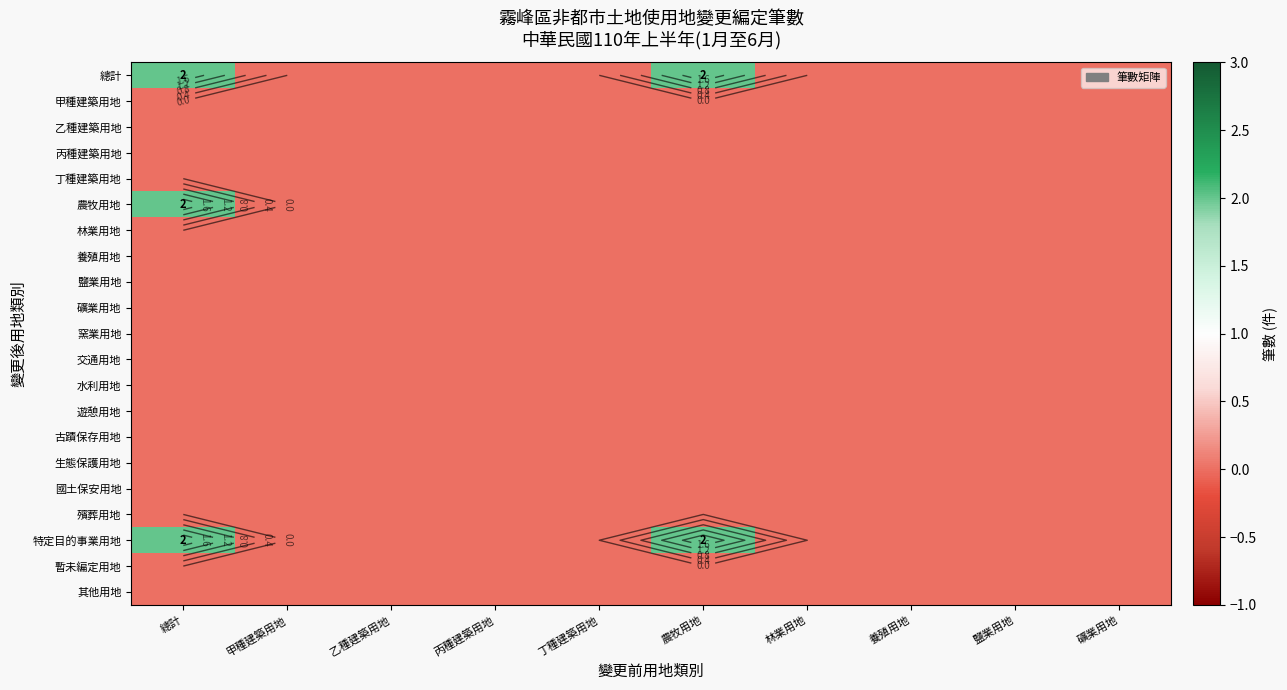

Which series has the largest total across all categories?

總計